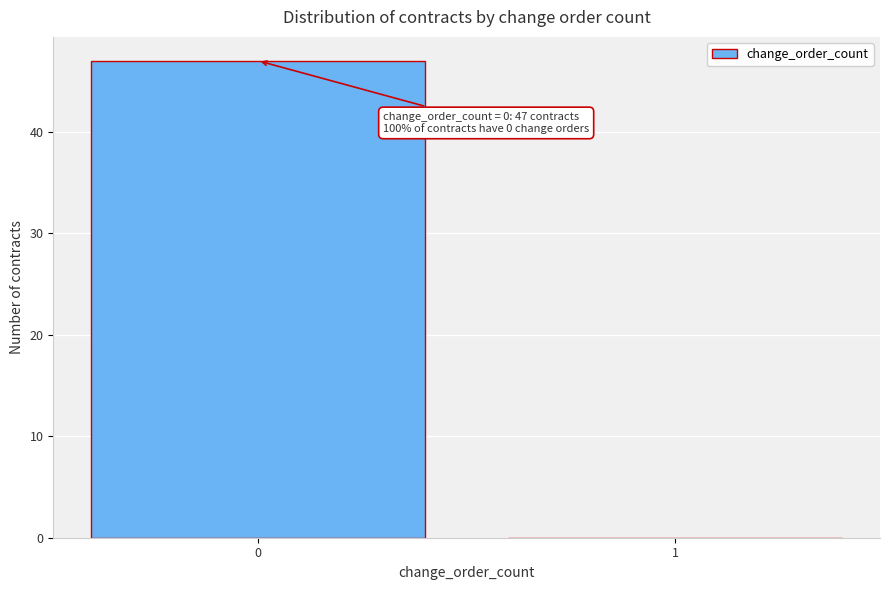

Reading left to right, transcribe all the data shown in this chart.

0=47	1=0